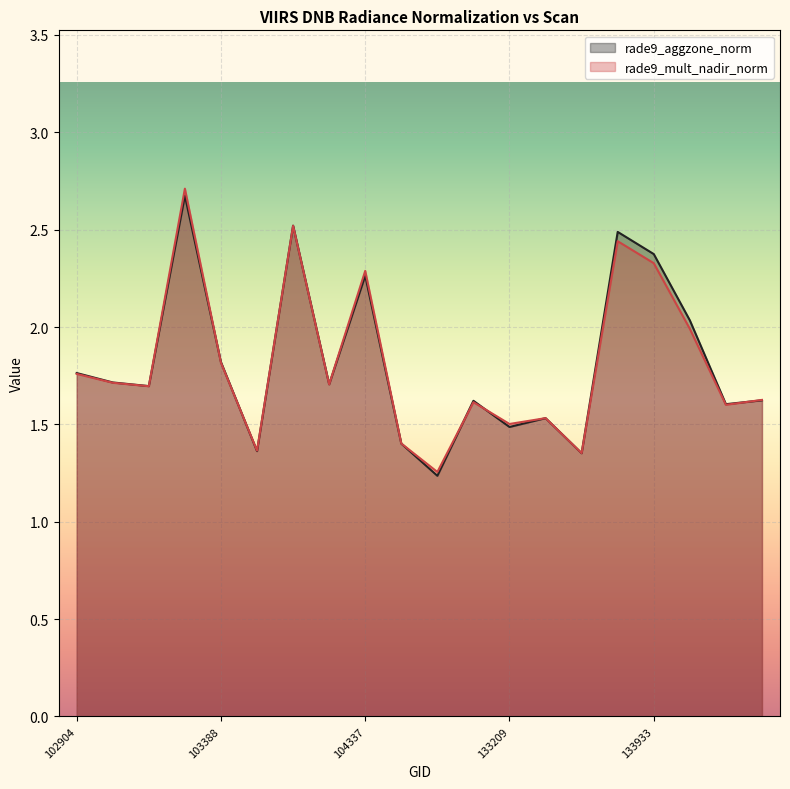

How many intersections are there between rade9_mult_nadir_norm and rade9_aggzone_norm?

9